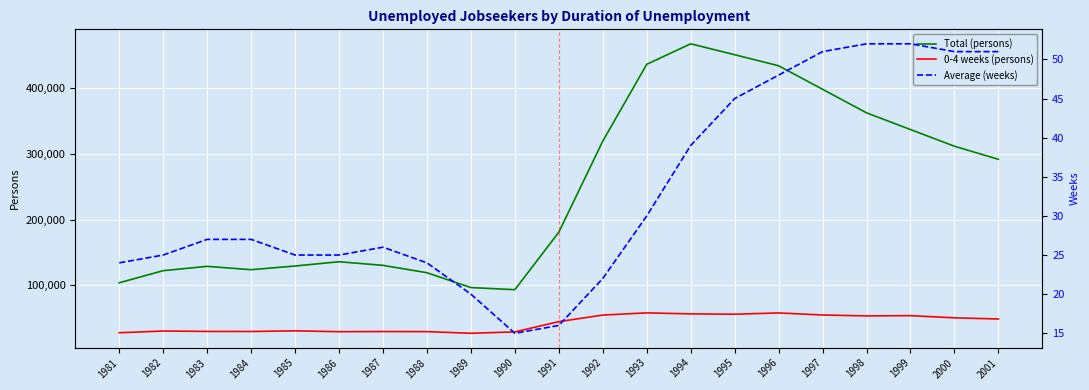

Is the value of Average (weeks) at 1987 greater than the value of Total (persons) at 1998?

No